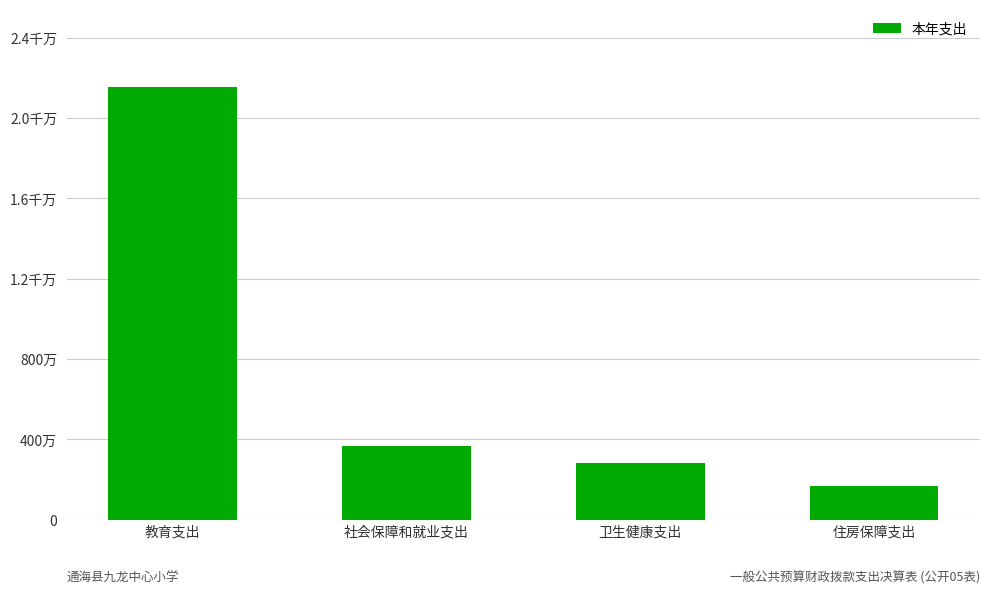

What is the greatest value displayed?

21542276.2